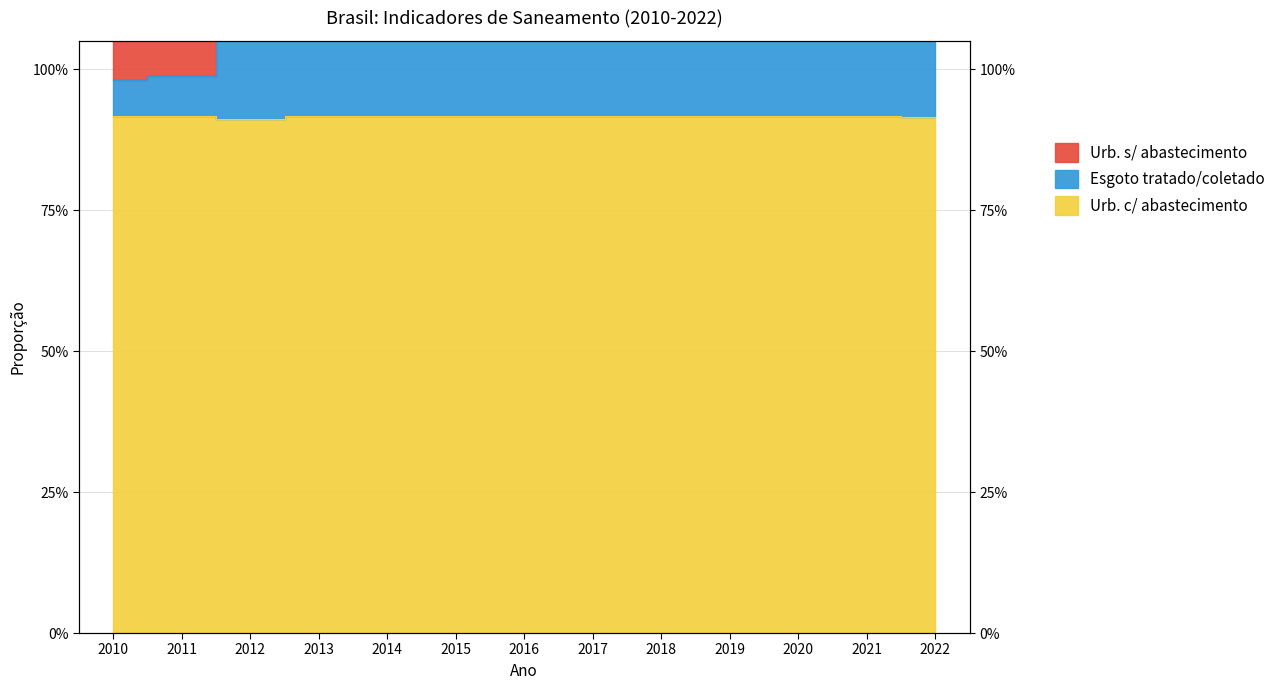

Where is the first local maximum for Esgoto tratado/coletado?

2019